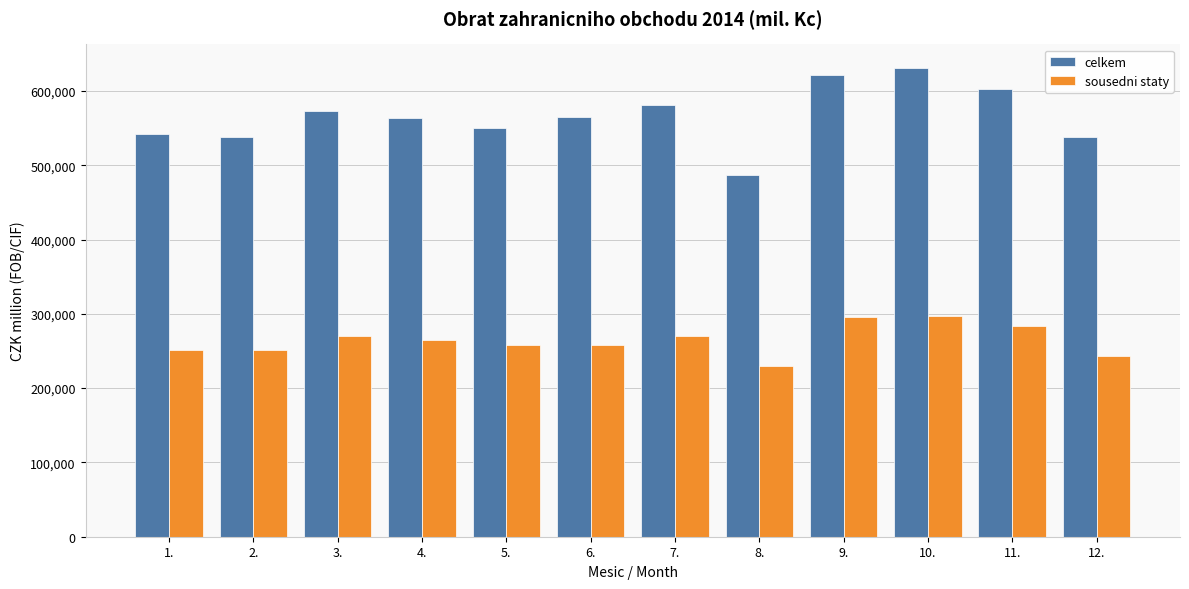

Is it true that sousedni staty equals 432765 at 2.?

False